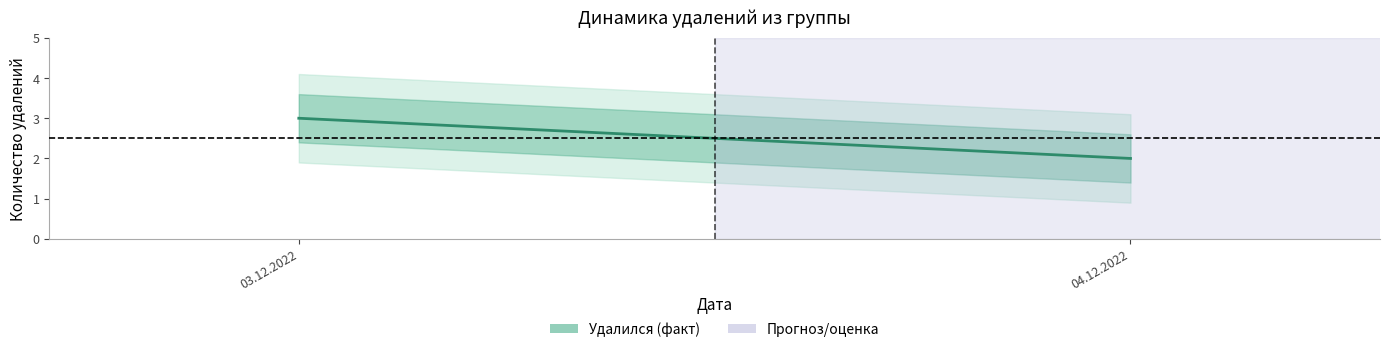

What is the difference between the maximum and minimum values?

1